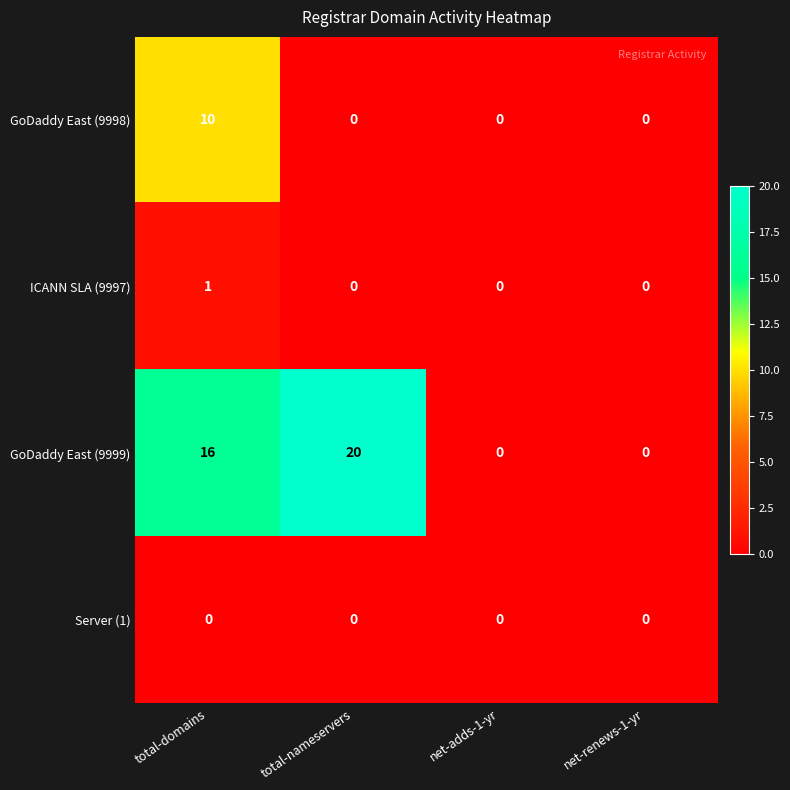

What is the maximum value shown in the chart?

20